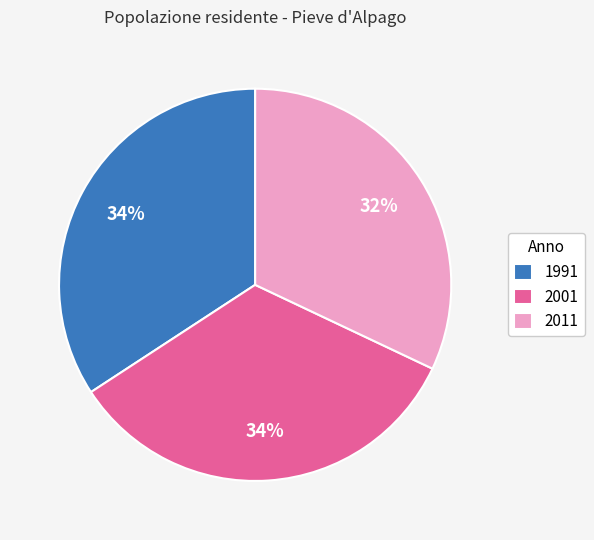

What is the smallest slice in the pie chart?

2011